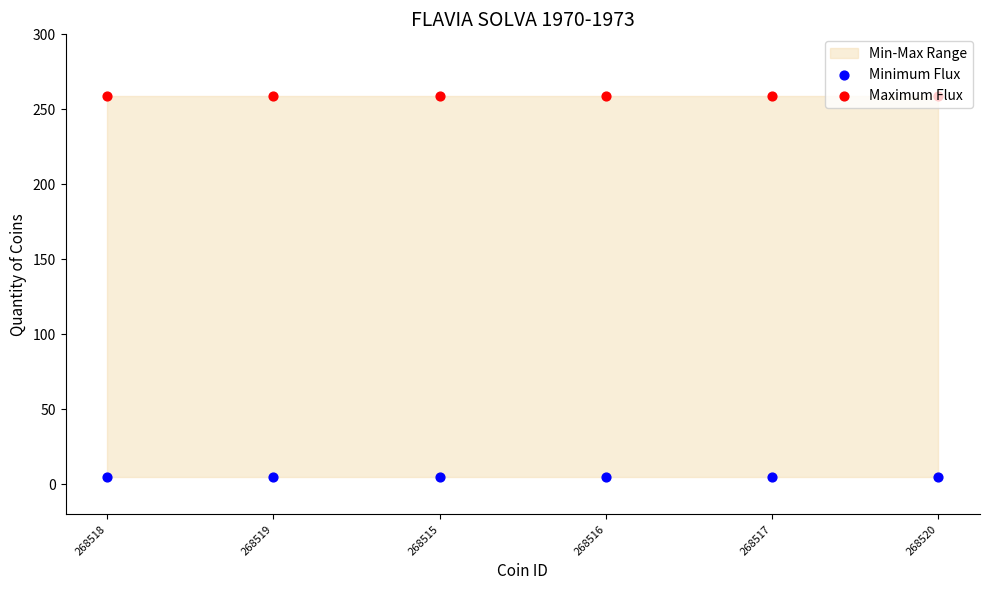

Which series reaches the minimum Y coordinate?

Minimum Flux